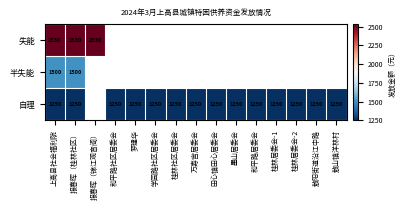

True or false: 自理 has a value of 1250 at 万寿宫居委会.

True